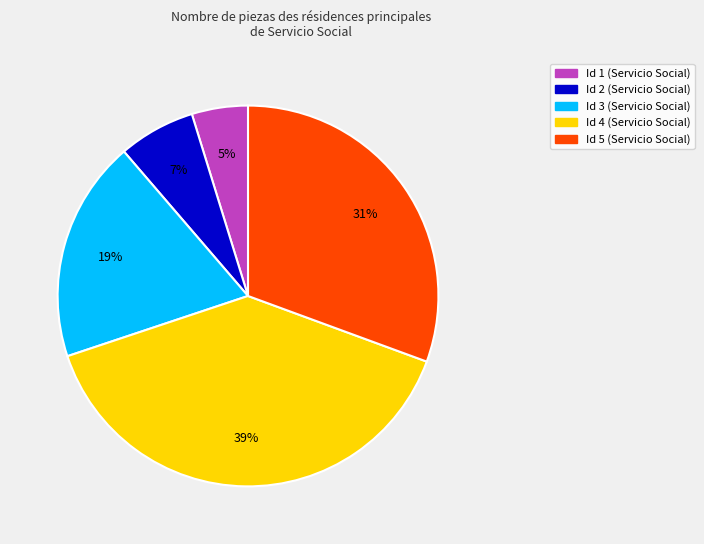

Is there any slice that represents more than half of the pie?

No